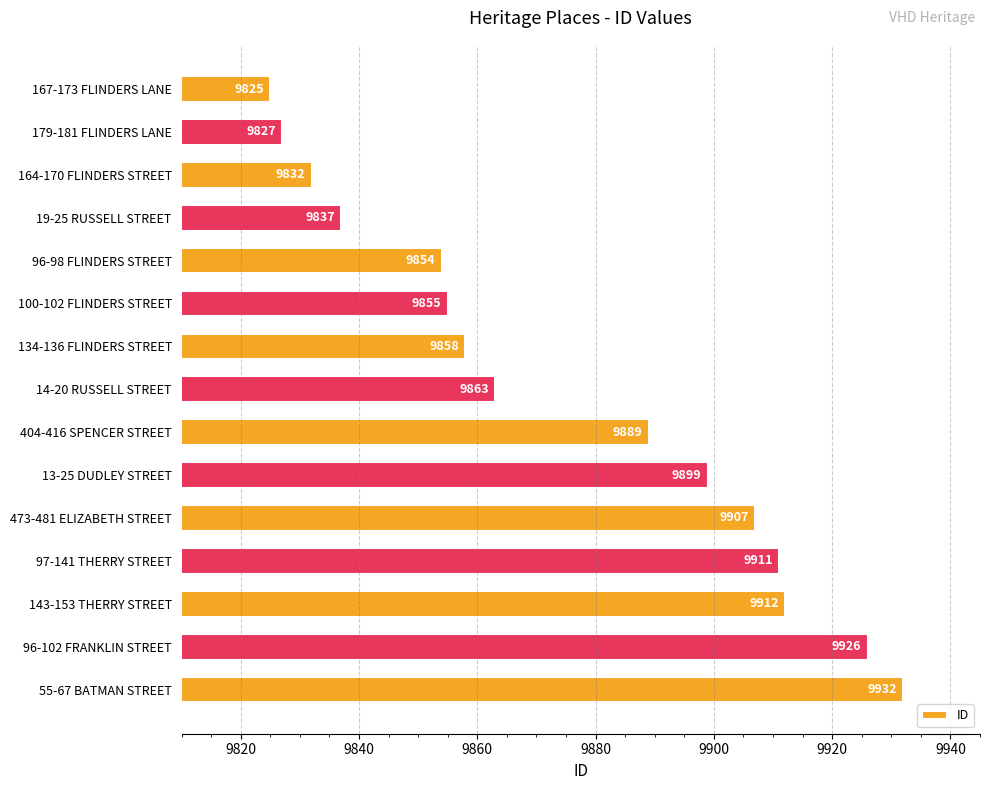

How many categories are shown in the chart?

15